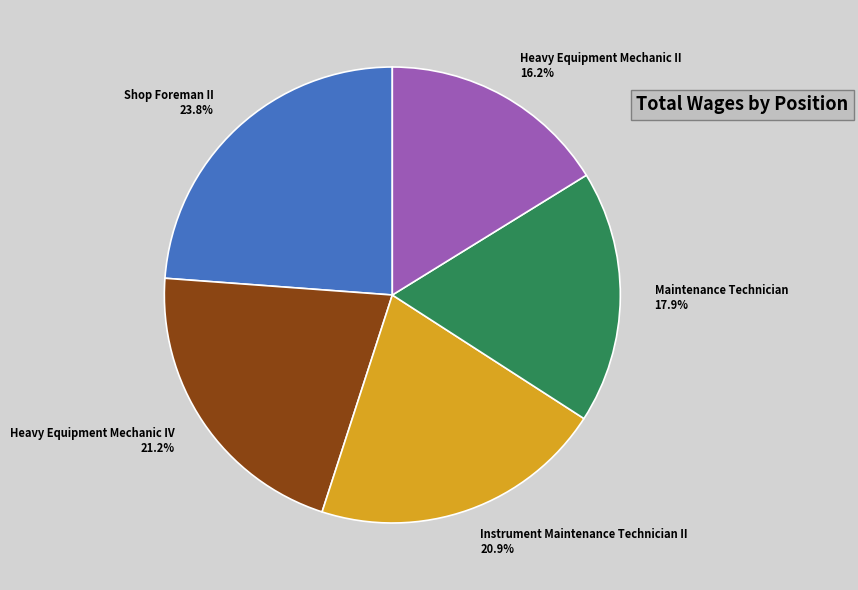

Count the number of slices in the pie.

5